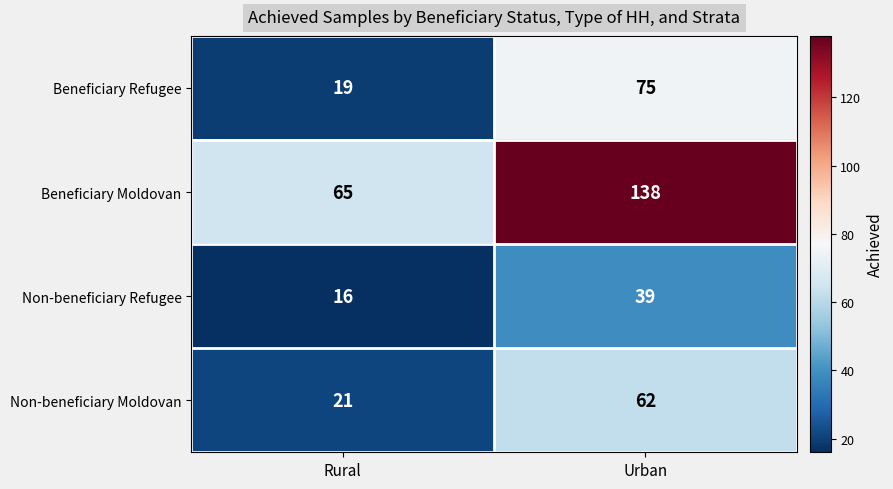

Reading left to right, list all the values displayed in this chart.

Beneficiary Refugee: 19	75
Beneficiary Moldovan: 65	138
Non-beneficiary Refugee: 16	39
Non-beneficiary Moldovan: 21	62